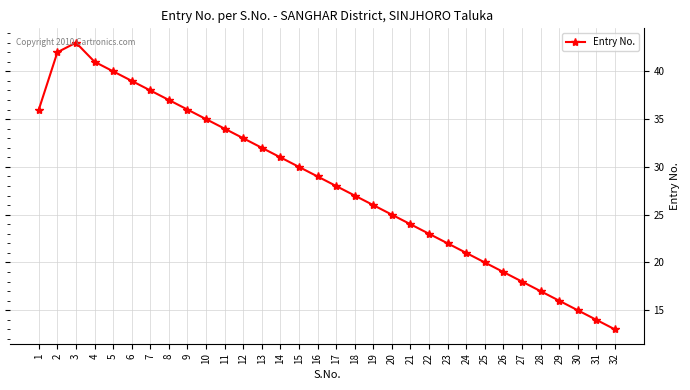

What is the greatest value displayed?

43